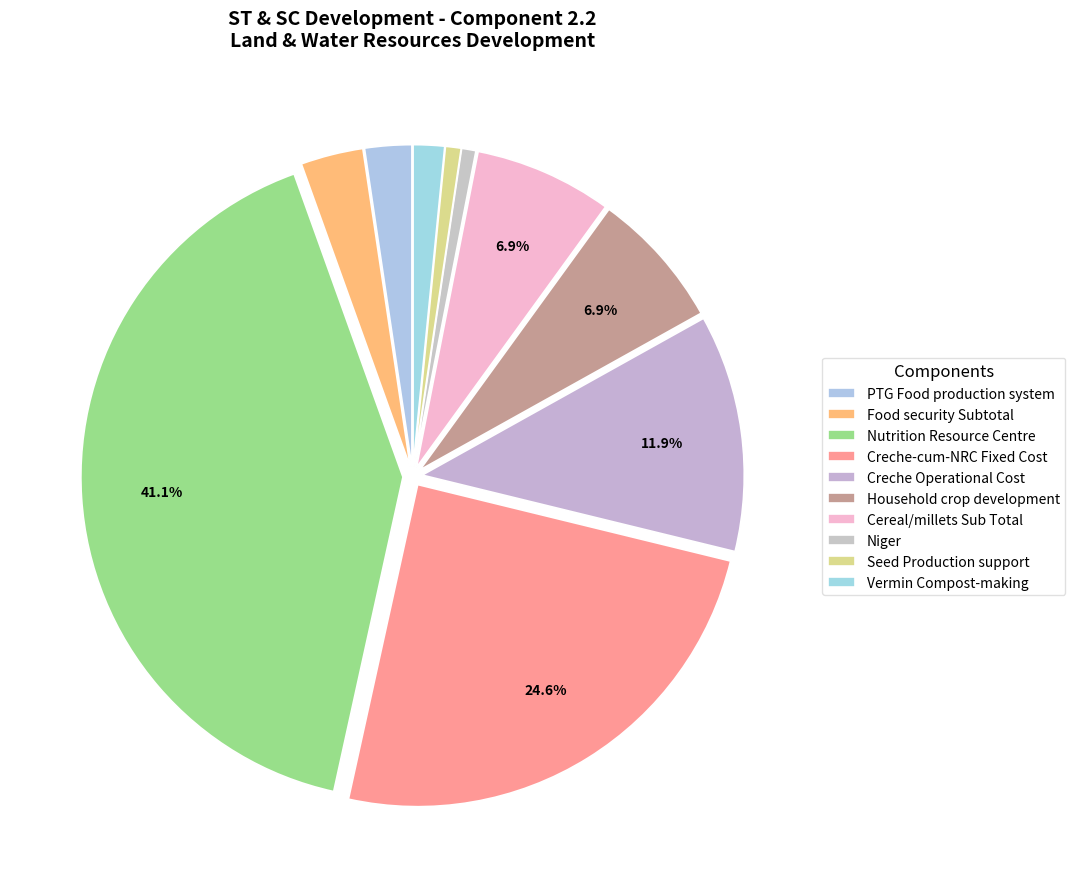

To the nearest percent, what is the difference between the Nutrition Resource Centre and Food security Subtotal slice percentages?

38%